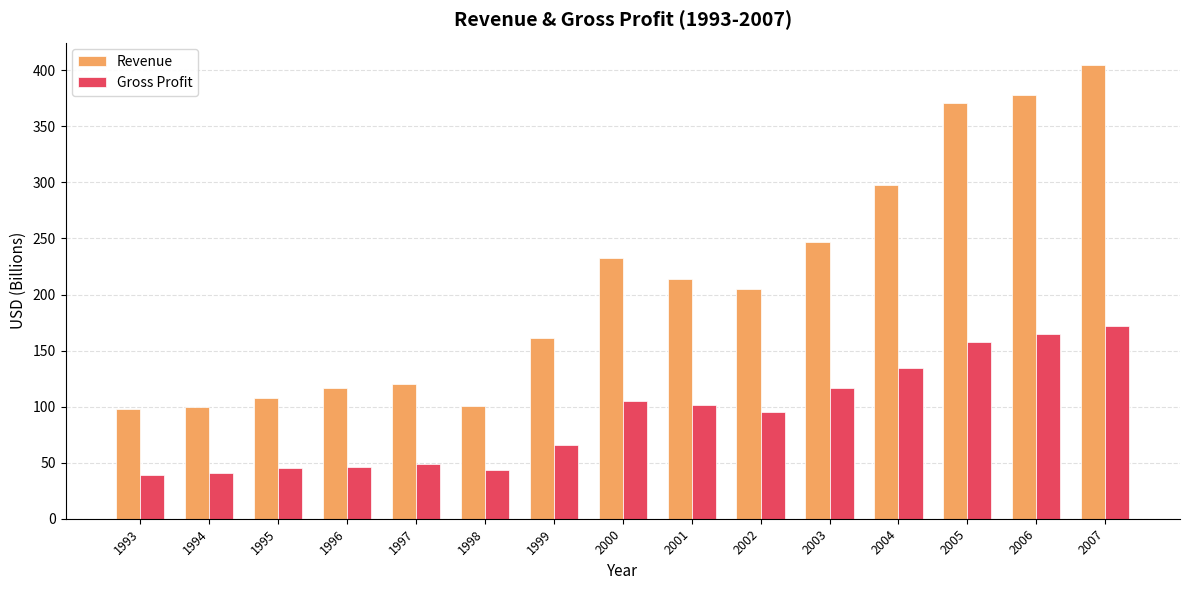

What is the sum of all Revenue values?

3152.4